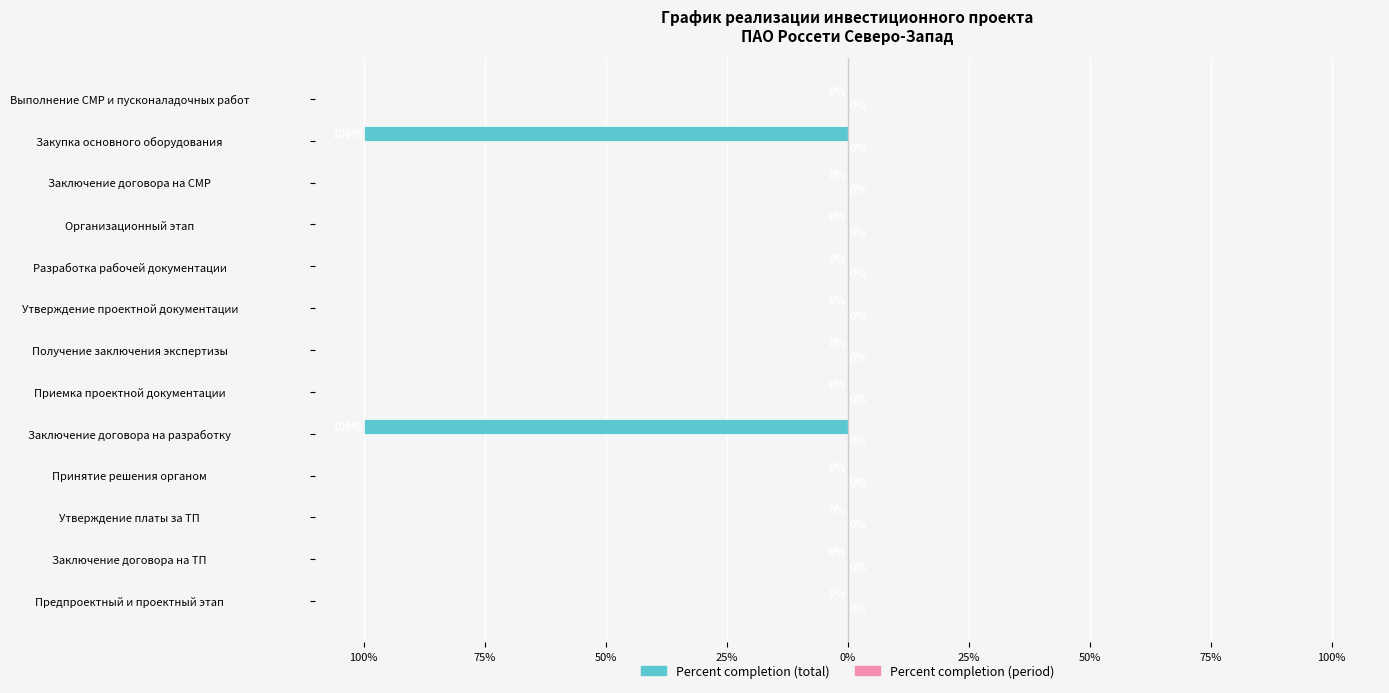

Are the bars horizontal?

Yes